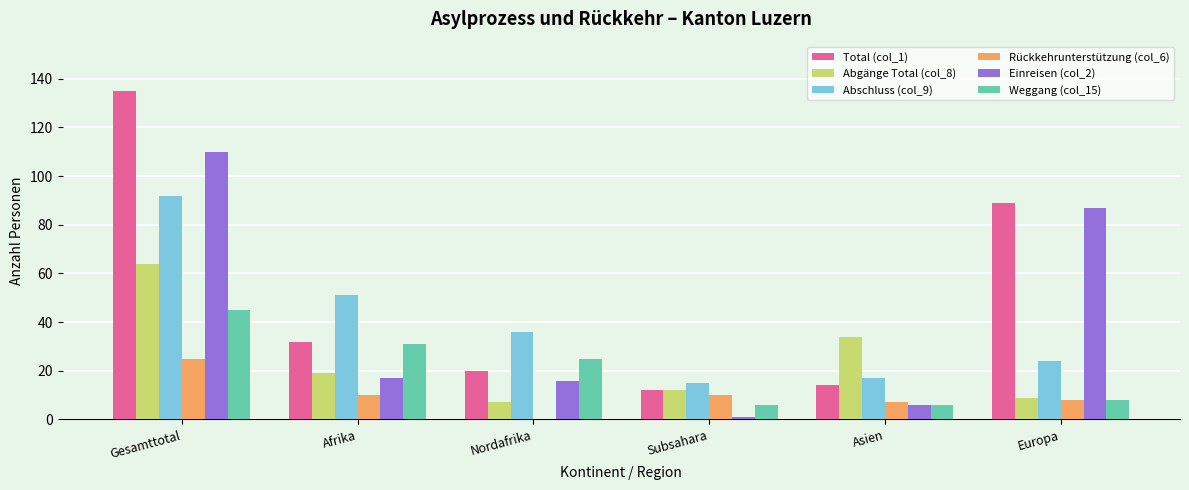

What is the total value across all series at Asien?

84